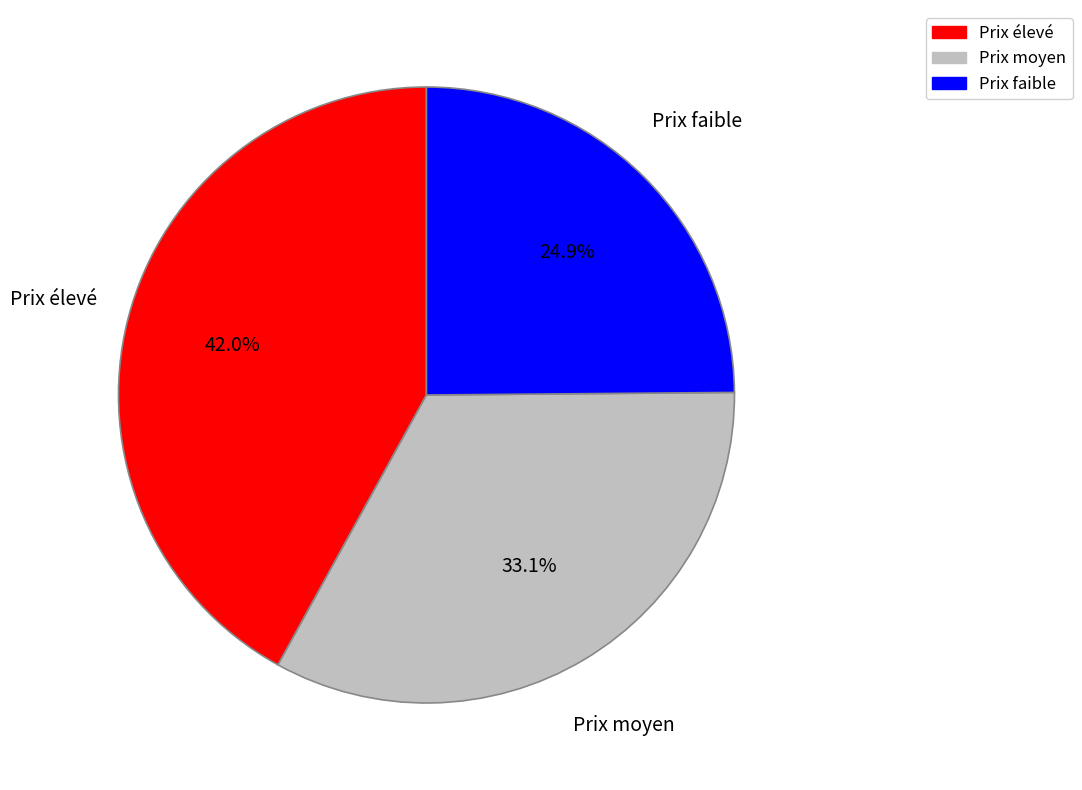

Does any single category account for the majority?

No